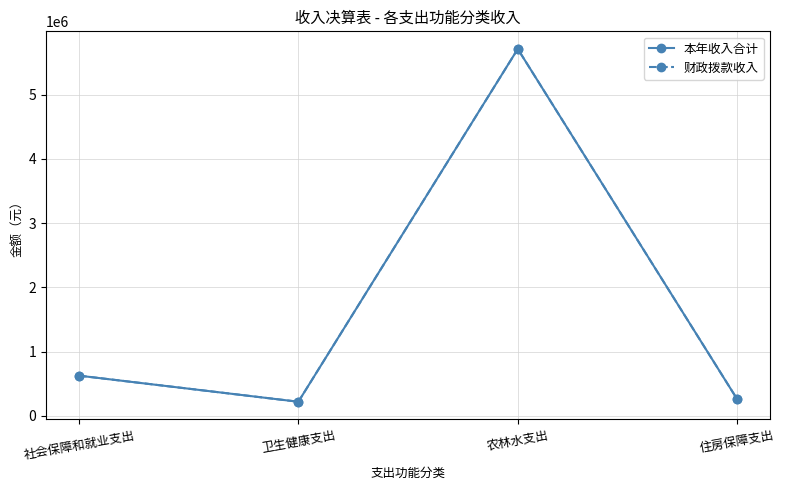

How many data points in 财政拨款收入 are above 626566?

2